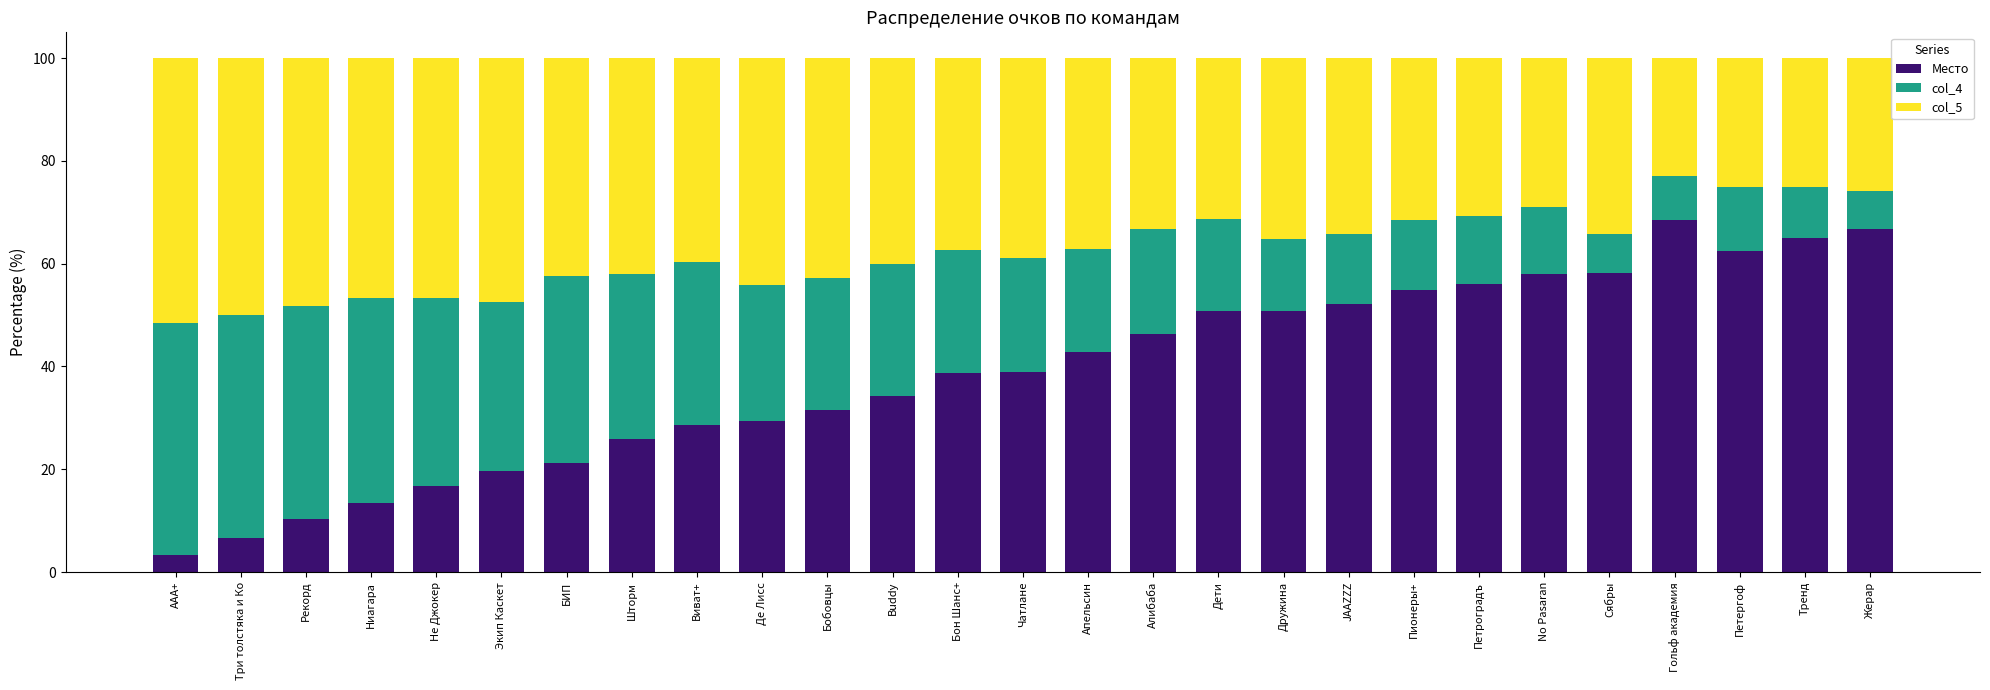

The value of Место at Алибаба is 46.4. True or false?

True